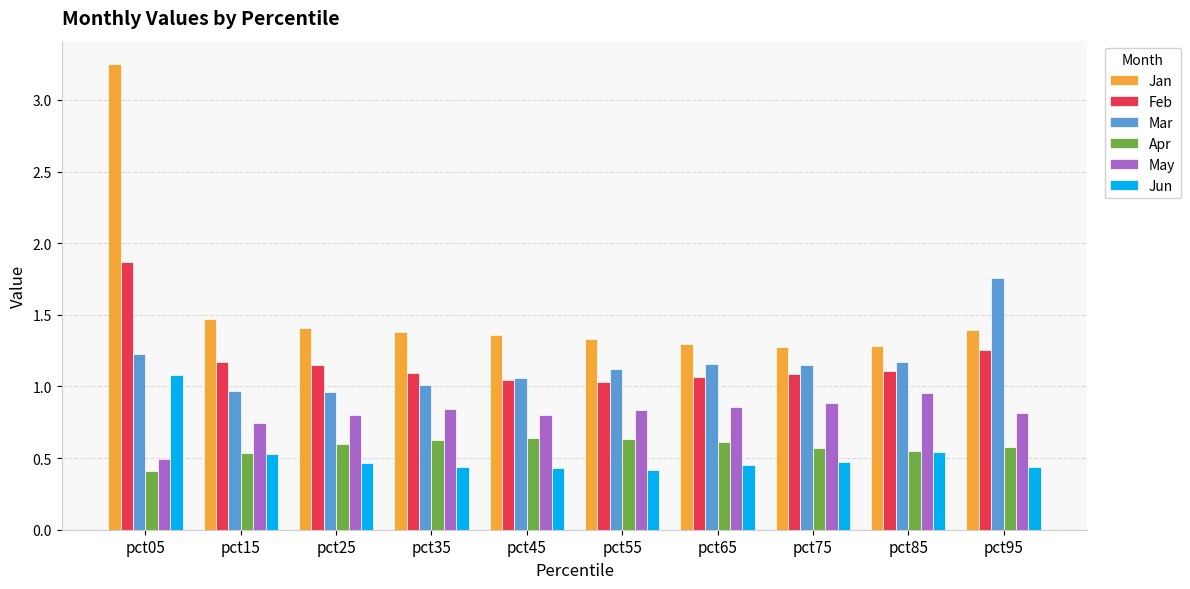

The value of Mar at pct25 is 1.6. True or false?

False